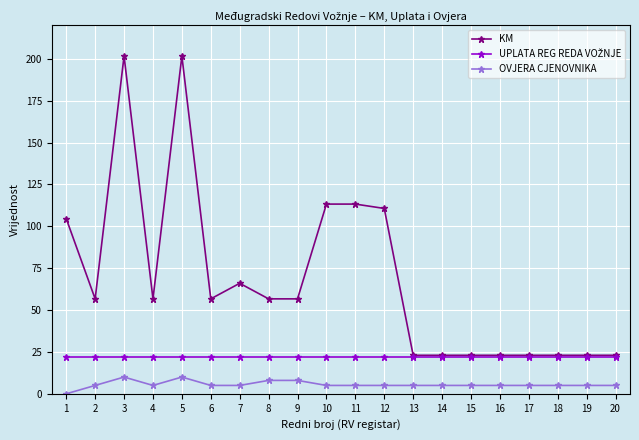

Which series has the largest total across all categories?

KM